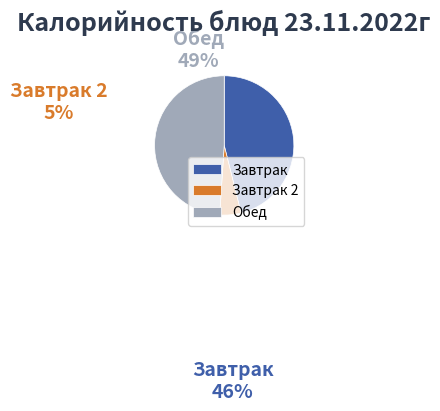

What is the largest slice in the pie chart?

Обед